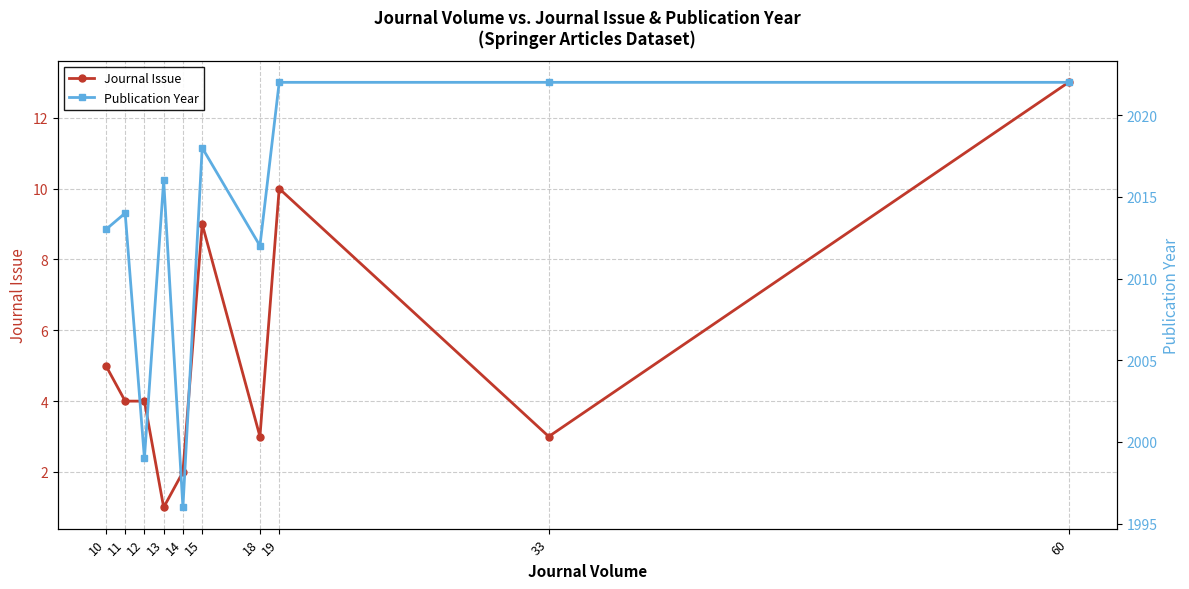

What is the difference between the maximum and minimum values in the Journal Issue series?

12